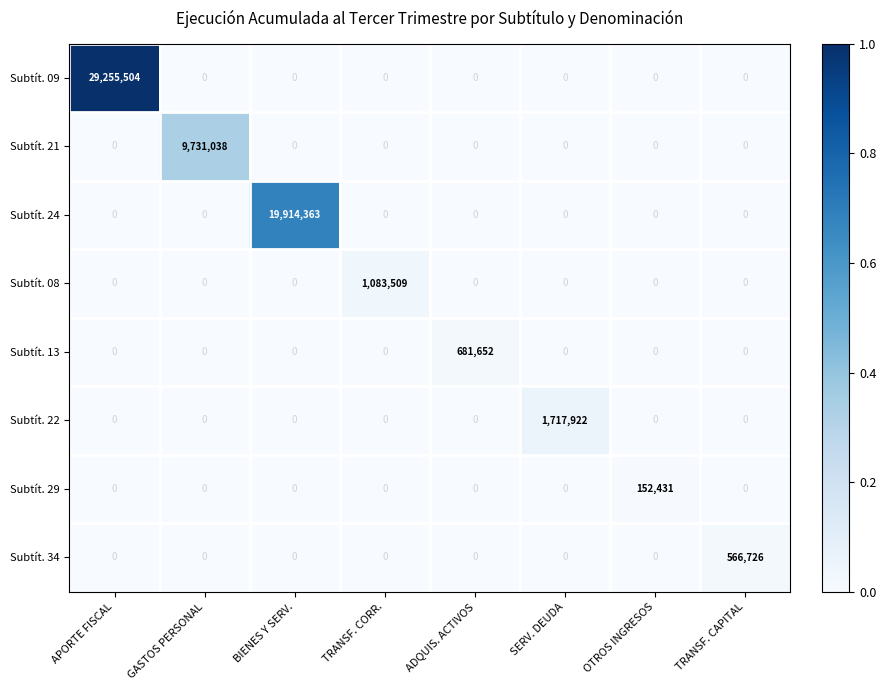

How many categories are shown in the chart?

8